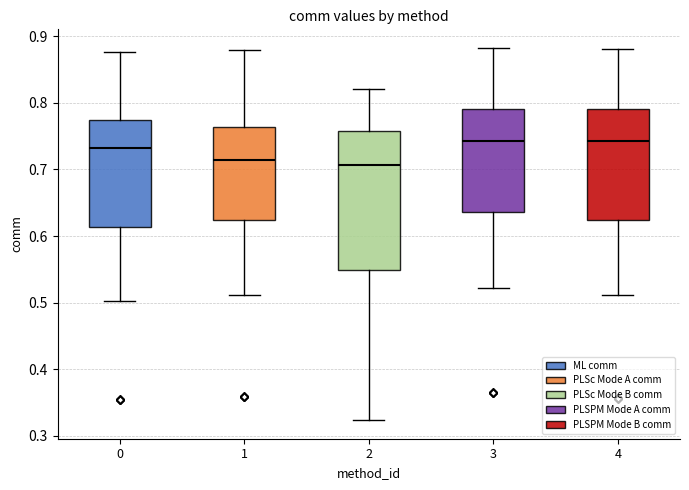

Reading left to right, transcribe this box plot: for each box, give where its median line is, the range the box spans, and where its two whiskers end, as read against the y-axis. The values are not printed on the chart, so give them approximately, as read against the axis.

0: median 0.73, box 0.61 to 0.77, whiskers 0.50 to 0.88
1: median 0.71, box 0.62 to 0.76, whiskers 0.51 to 0.88
2: median 0.71, box 0.55 to 0.76, whiskers 0.32 to 0.82
3: median 0.74, box 0.64 to 0.79, whiskers 0.52 to 0.88
4: median 0.74, box 0.62 to 0.79, whiskers 0.51 to 0.88